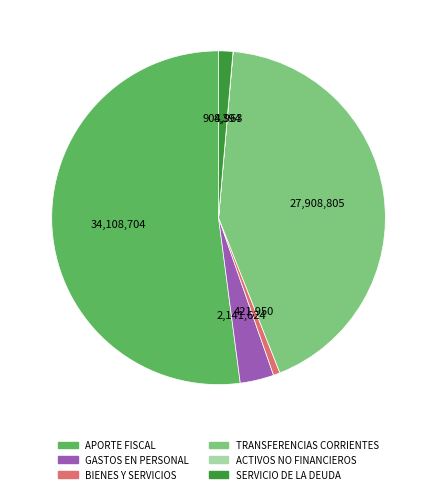

True or false: TRANSFERENCIAS CORRIENTES accounts for 43% of the total.

True